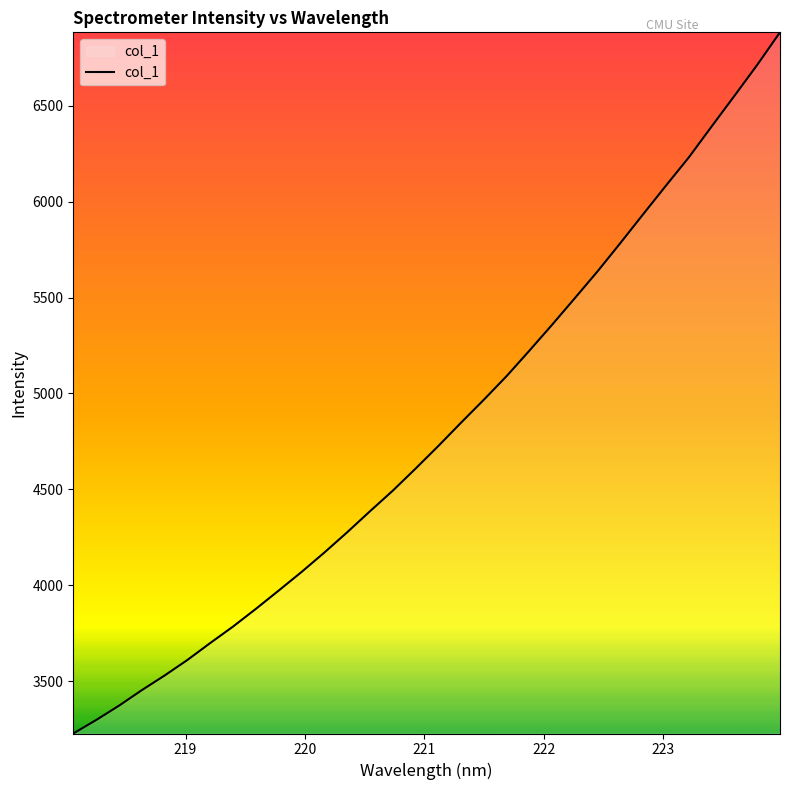

What is the greatest value displayed?

6882.6